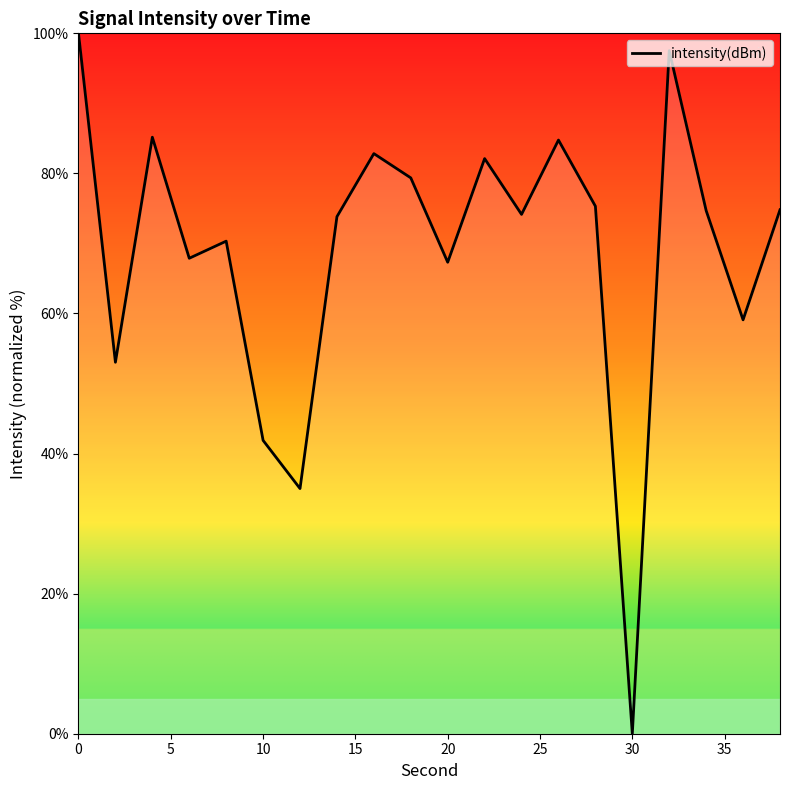

What is the maximum value shown in the chart?

100.0